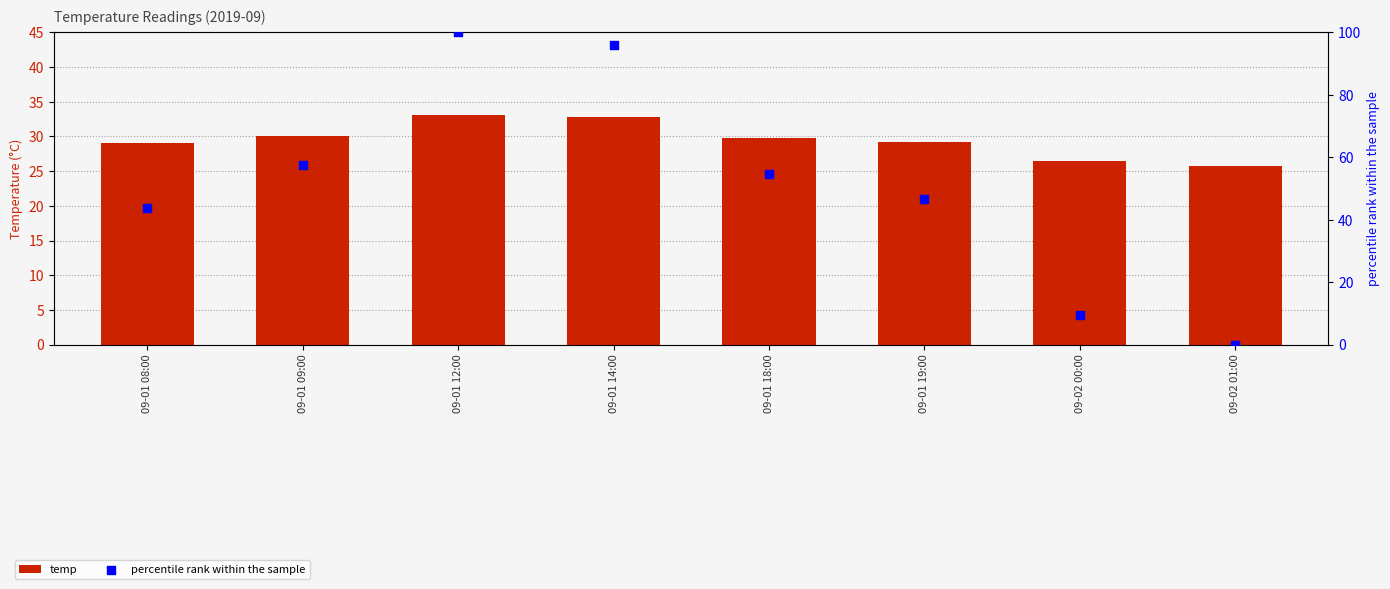

Which series has the largest total across all categories?

percentile rank within the sample